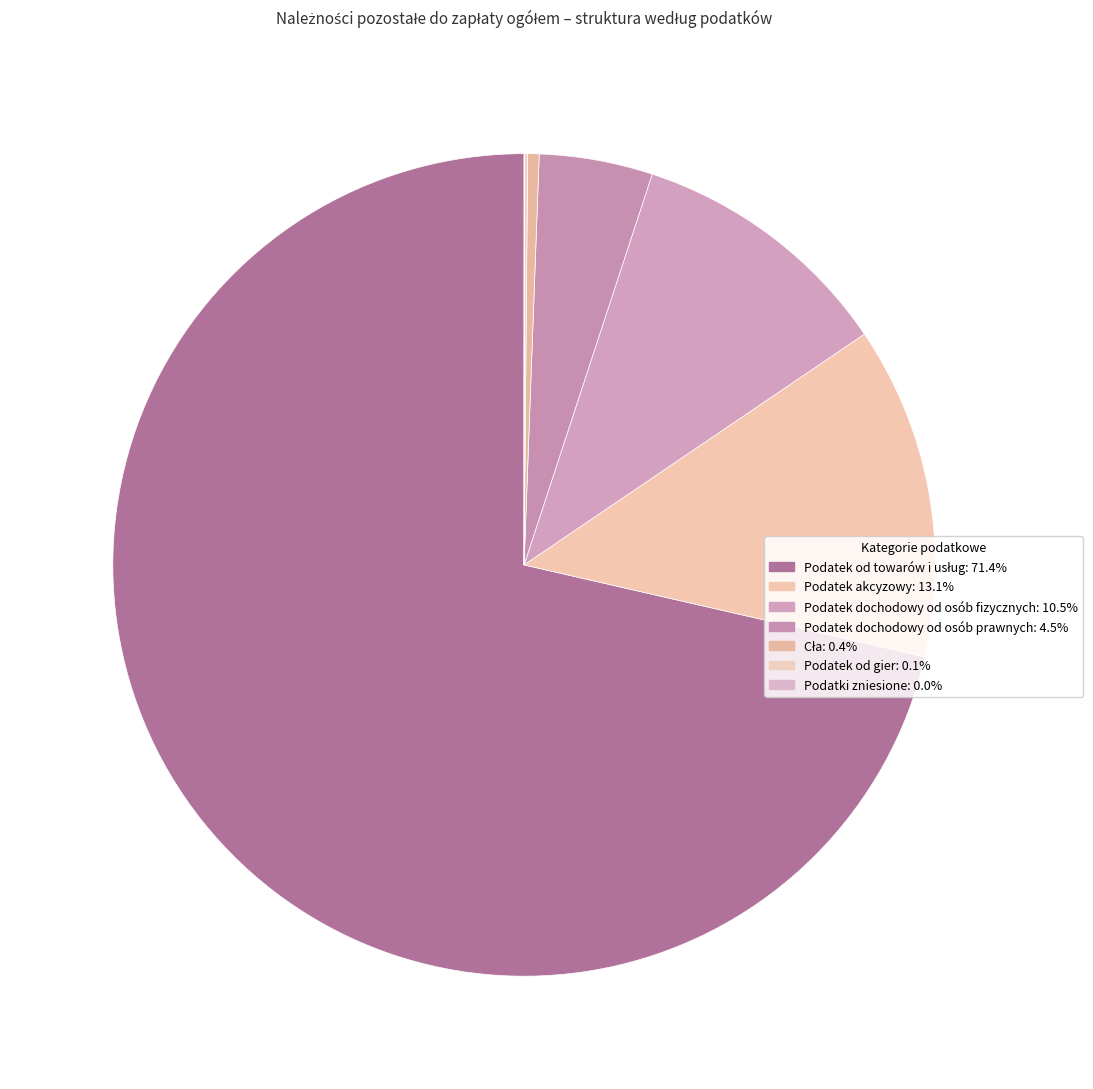

How many slices are in this pie chart?

7